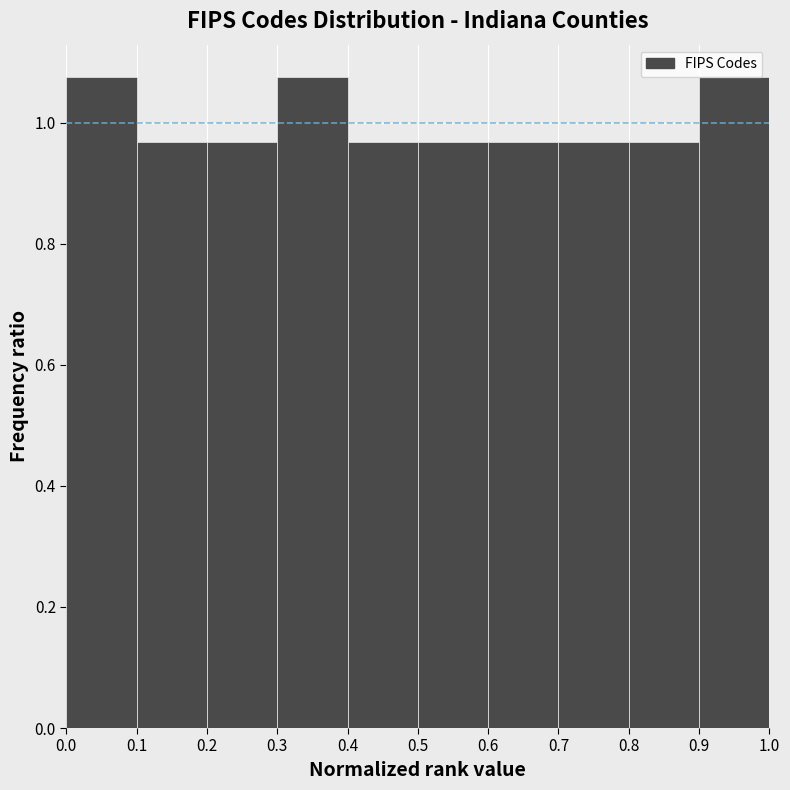

Reading left to right, list every bar in this chart as the range it spans on the x-axis followed by its height. The values are not printed on the chart, so give them approximately, as read against the axis.

0.0 to 0.1: 1.08
0.1 to 0.2: 0.96
0.2 to 0.3: 0.96
0.3 to 0.4: 1.08
0.4 to 0.5: 0.96
0.5 to 0.6: 0.96
0.6 to 0.7: 0.96
0.7 to 0.8: 0.96
0.8 to 0.9: 0.96
0.9 to 1.0: 1.08